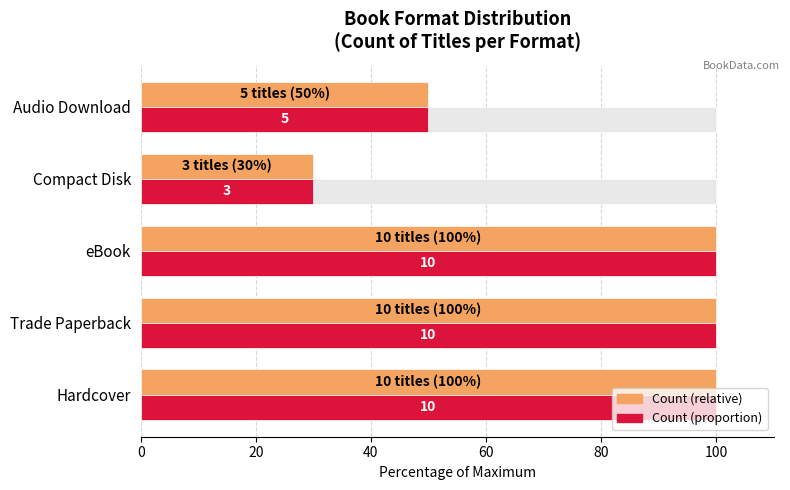

What is the value of the Count bar at the 4th from the left?

30